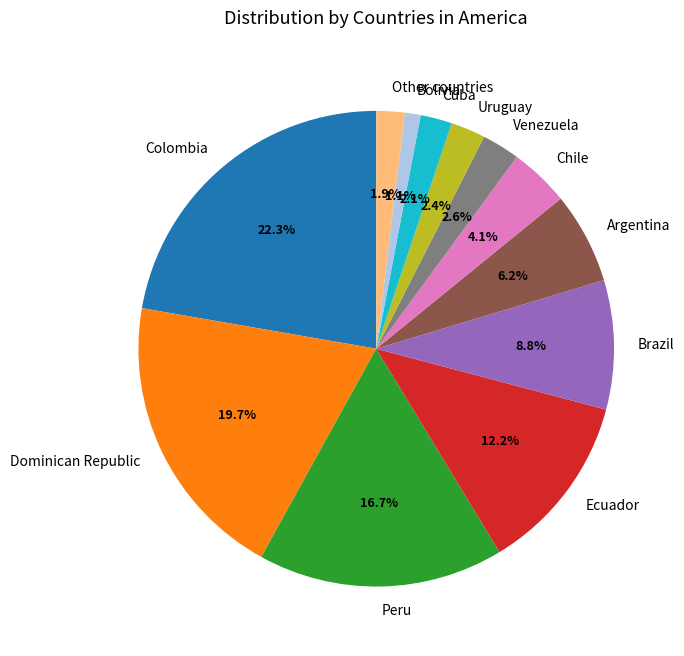

True or false: Brazil accounts for 9% of the total.

True